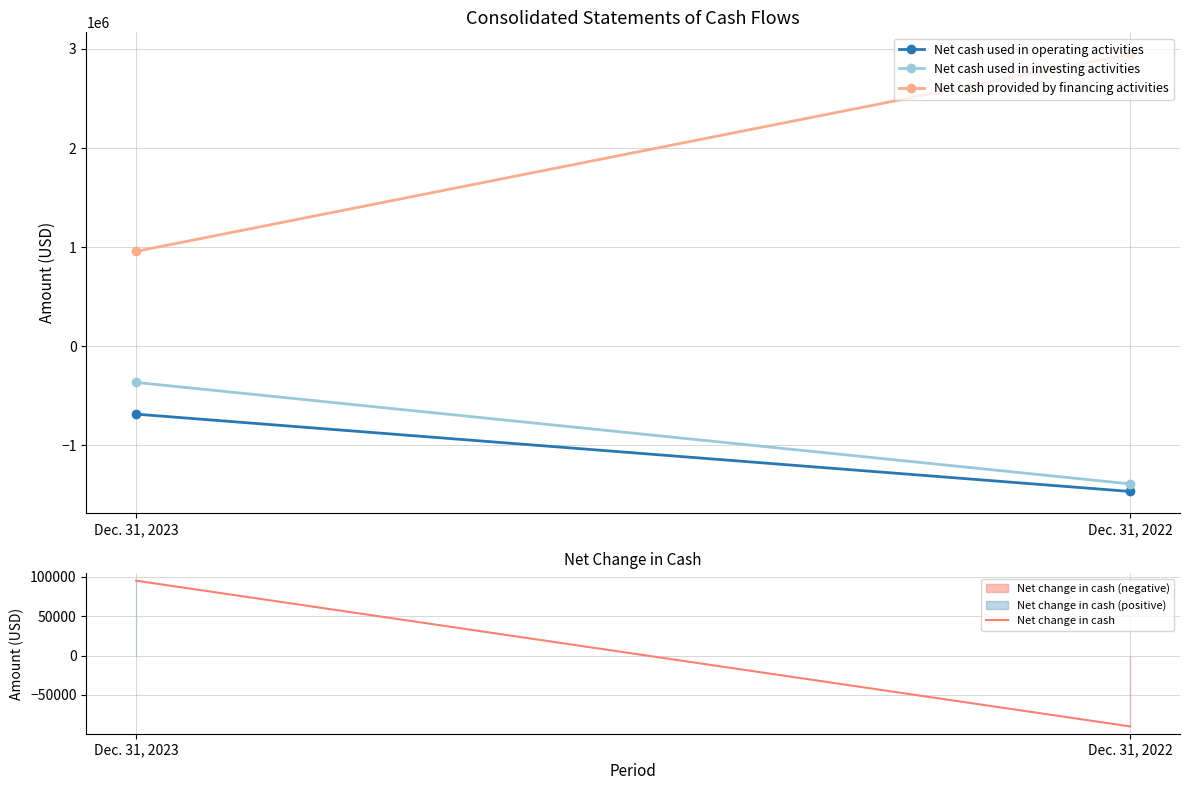

What is the sum of all Net cash used in investing activities values?

-1751212